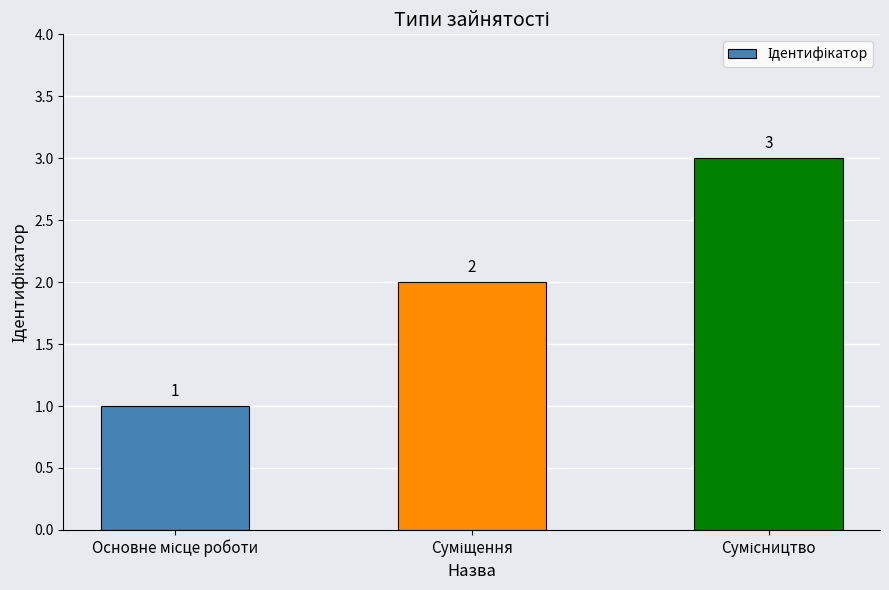

How many values are between 1 and 3?

3